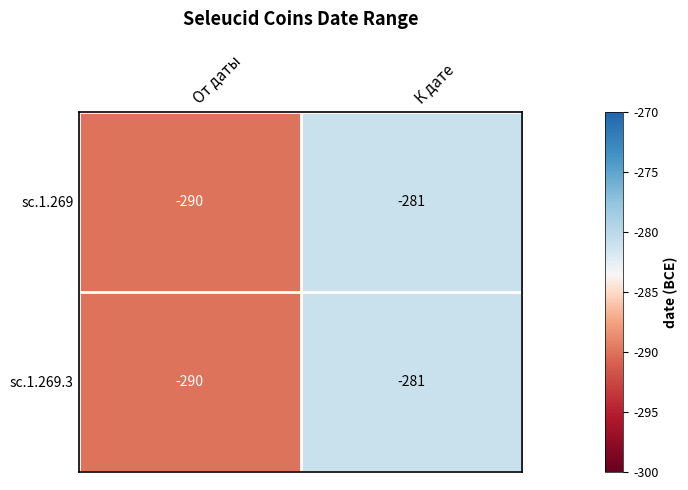

What is the total value across all series at К дате?

-562